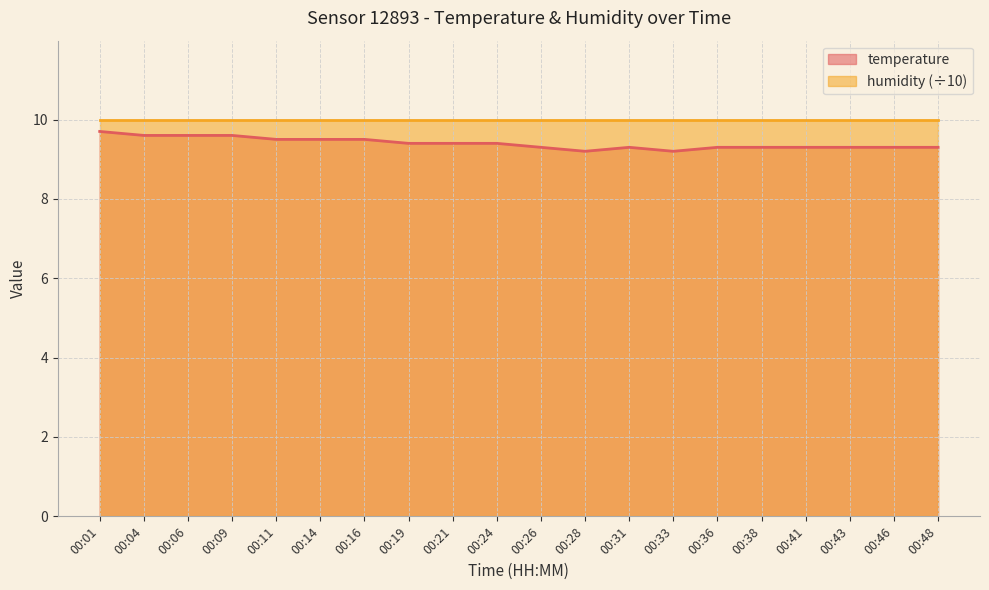

List the labels in order of value, largest first.

00:01, 00:04, 00:06, 00:09, 00:11, 00:14, 00:16, 00:19, 00:21, 00:24, 00:26, 00:31, 00:36, 00:38, 00:41, 00:43, 00:46, 00:48, 00:28, 00:33